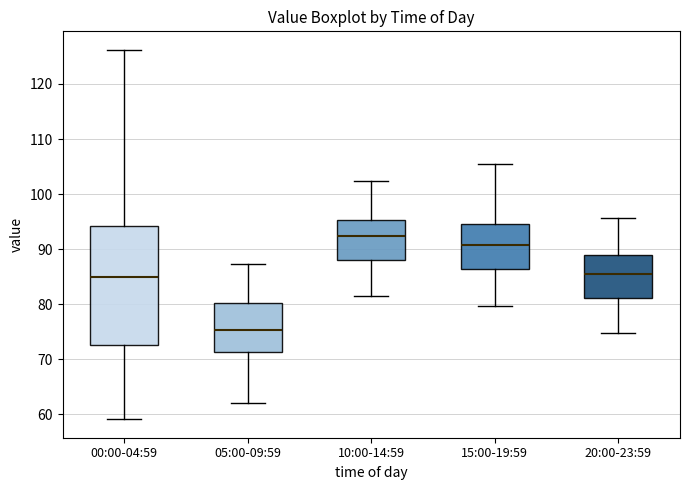

Comparing the boxes themselves (not the whiskers), which one is the tallest?

00:00-04:59